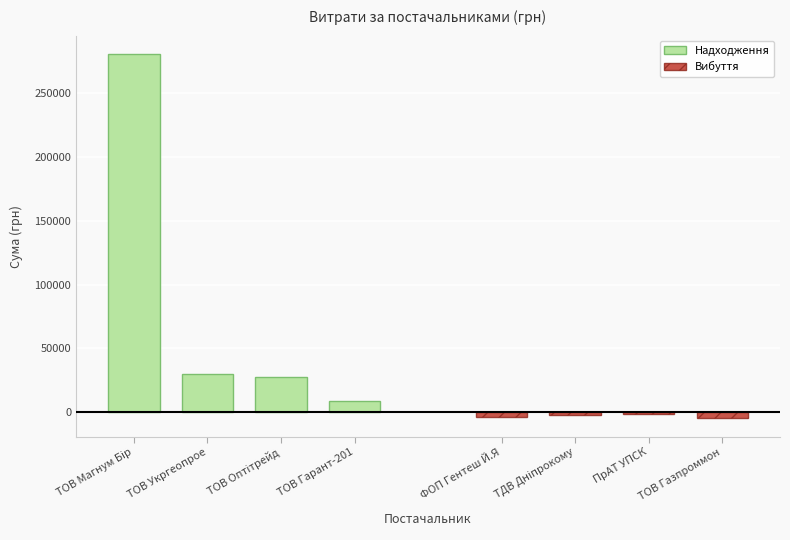

What is the difference between the Вибуття (постачальники) values at ТОВ Газпроммон and ПрАТ УПСК?

3820.8